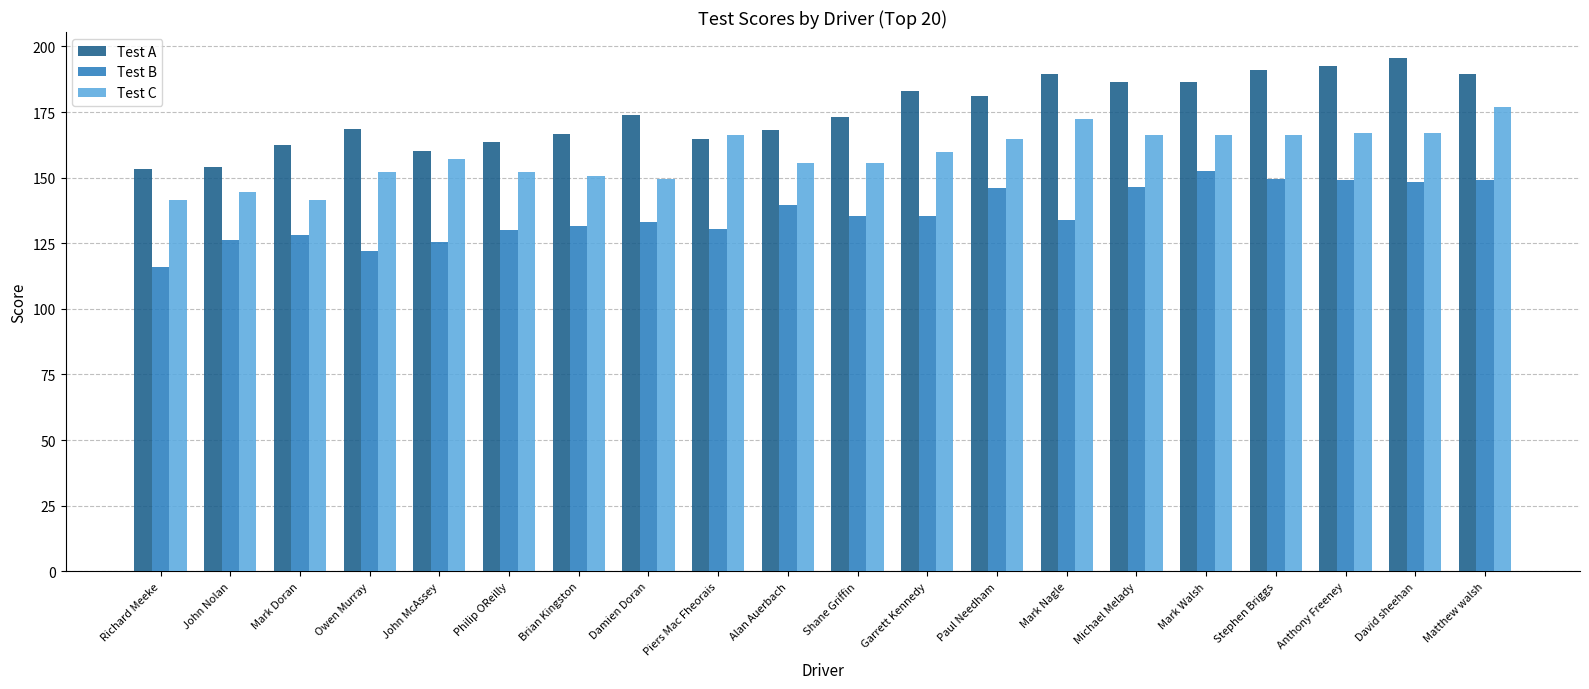

How many groups of bars are there?

20